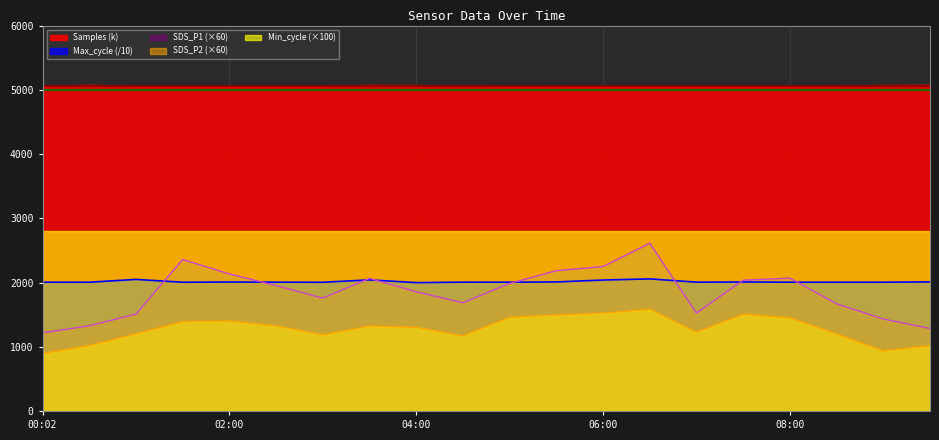

True or false: Samples and SDS_P2 cross at least once.

False